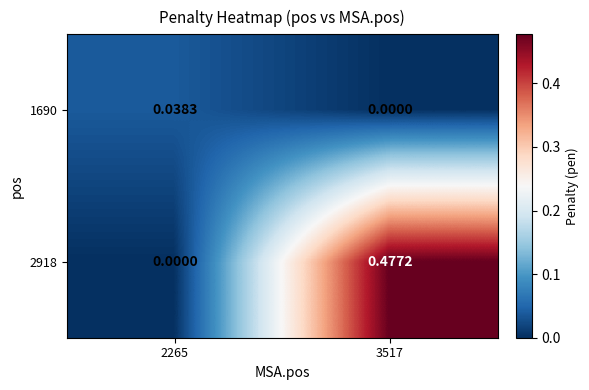

How many values in 2918 are above zero?

1